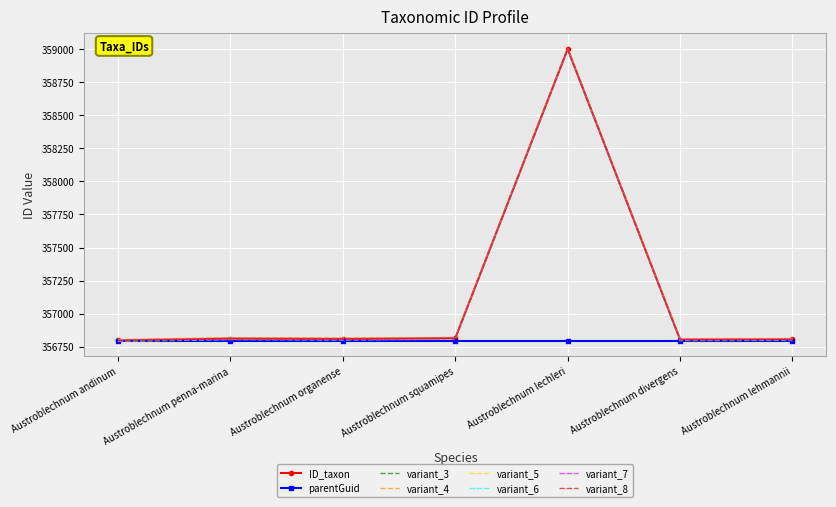

What is the smallest value displayed?

356789